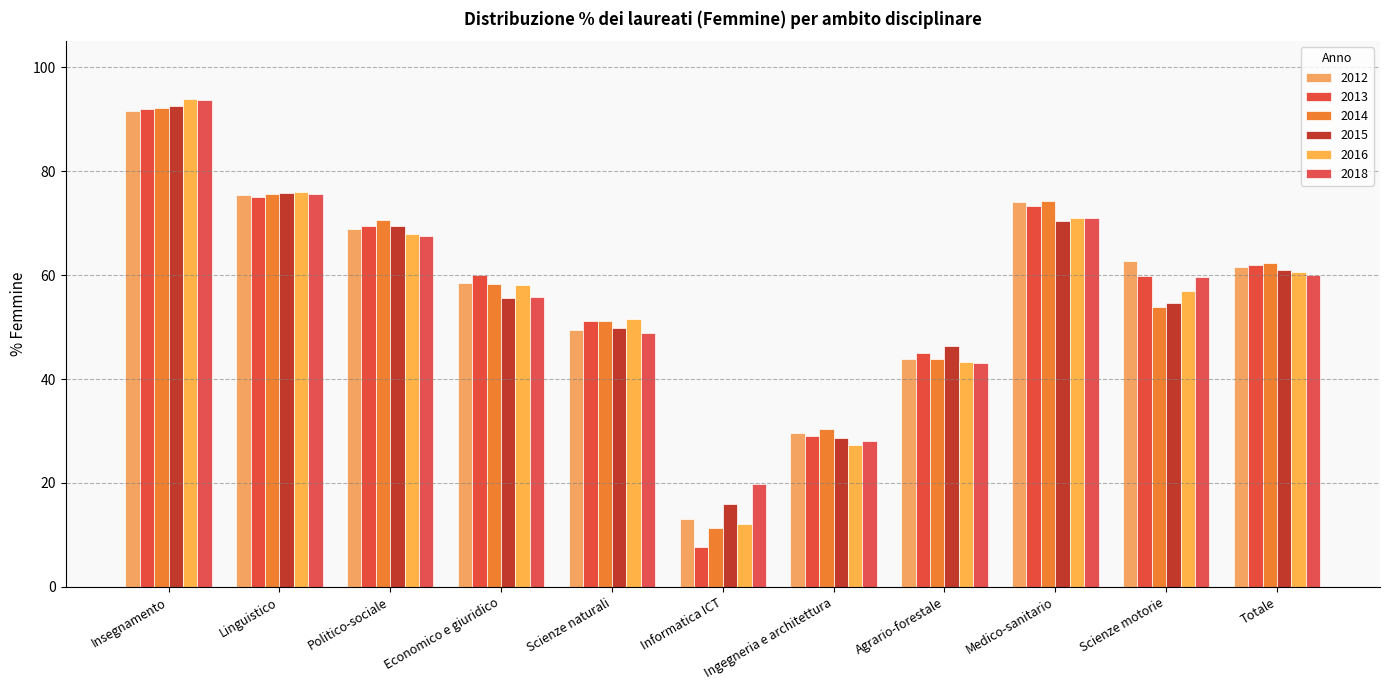

What is the minimum value for 2014?

11.4